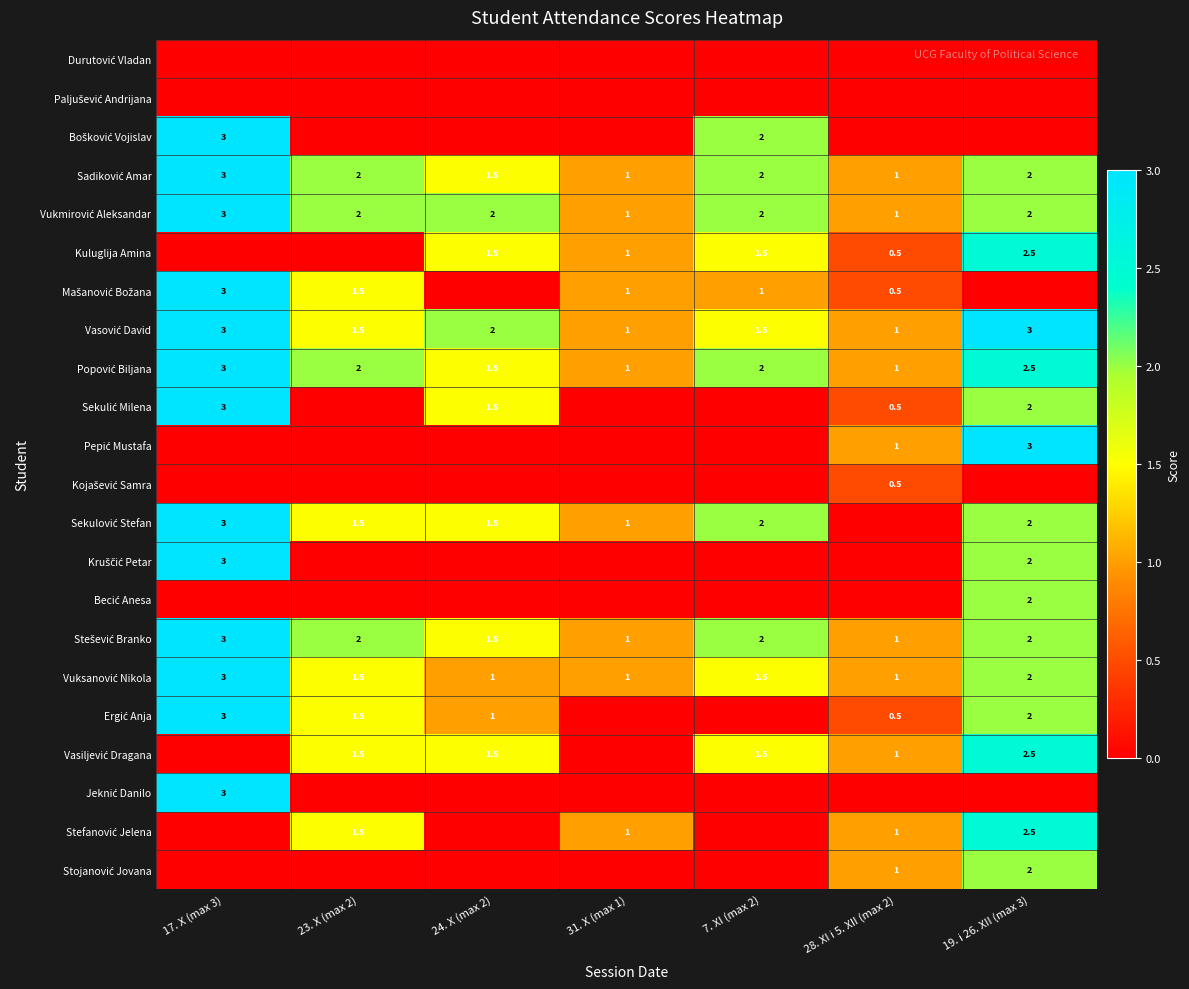

How many data points in Kruščić Petar are above 0?

2